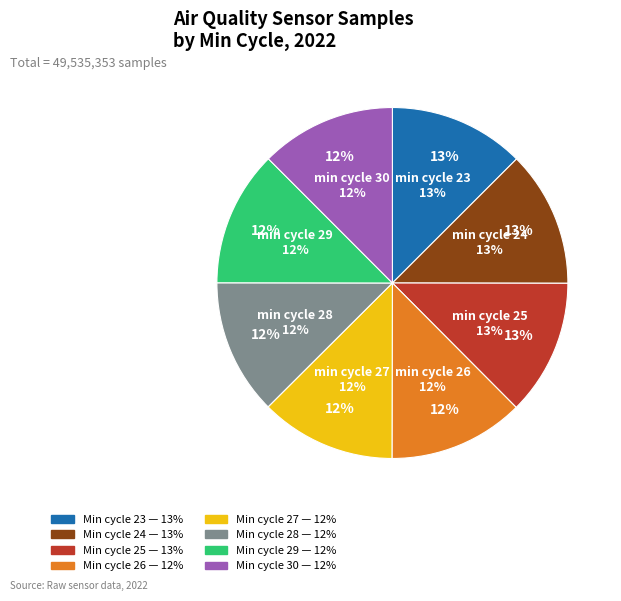

To the nearest percent, what portion does 26 represent?

12%